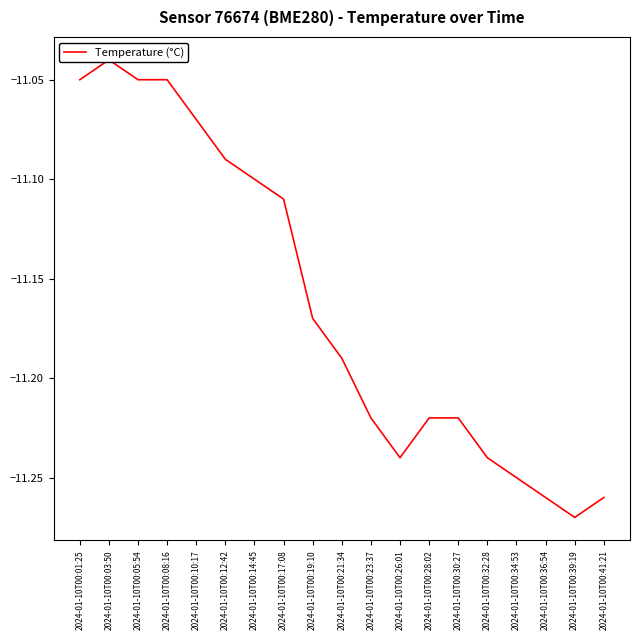

How many interior local peaks (higher than both neighbors) does the data have?

1